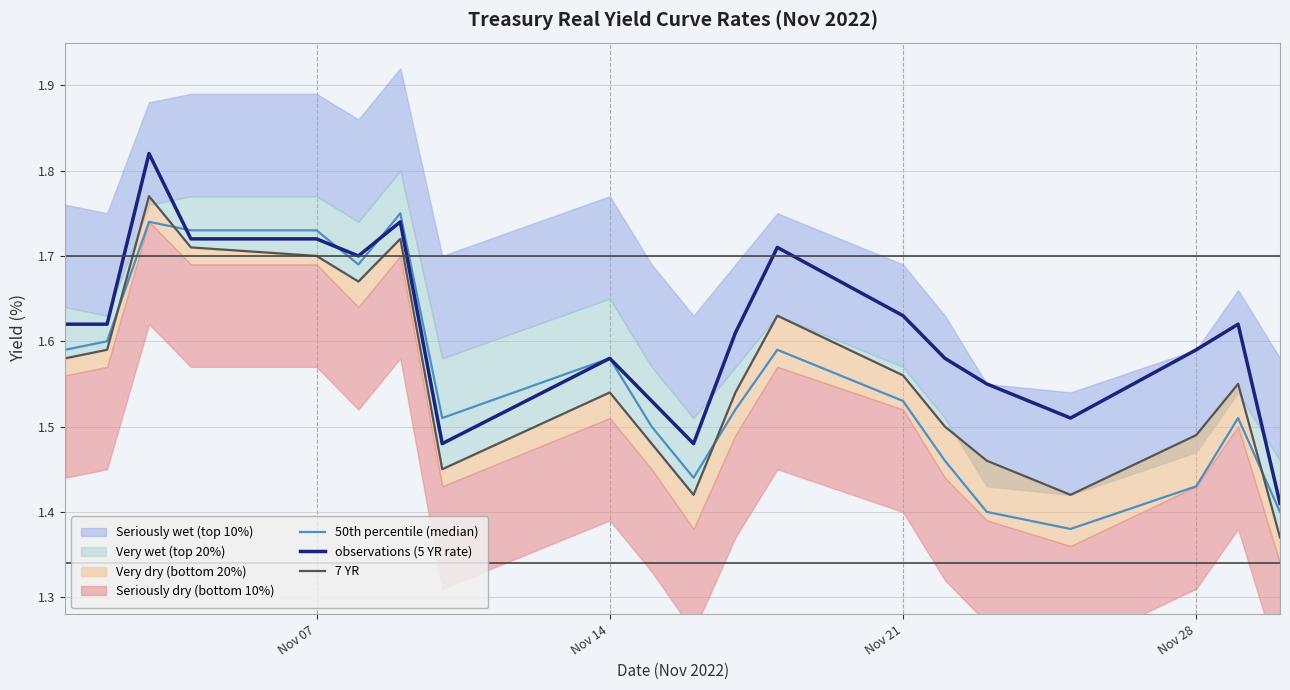

True or false: 7 YR and observations (5 YR rate) intersect in this chart.

False